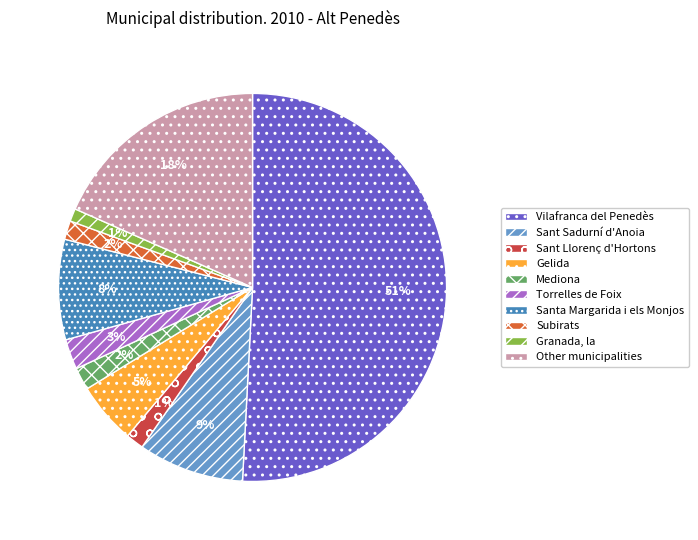

Combined, do Sant Llorenç d'Hortons and Other municipalities account for over 50%?

No